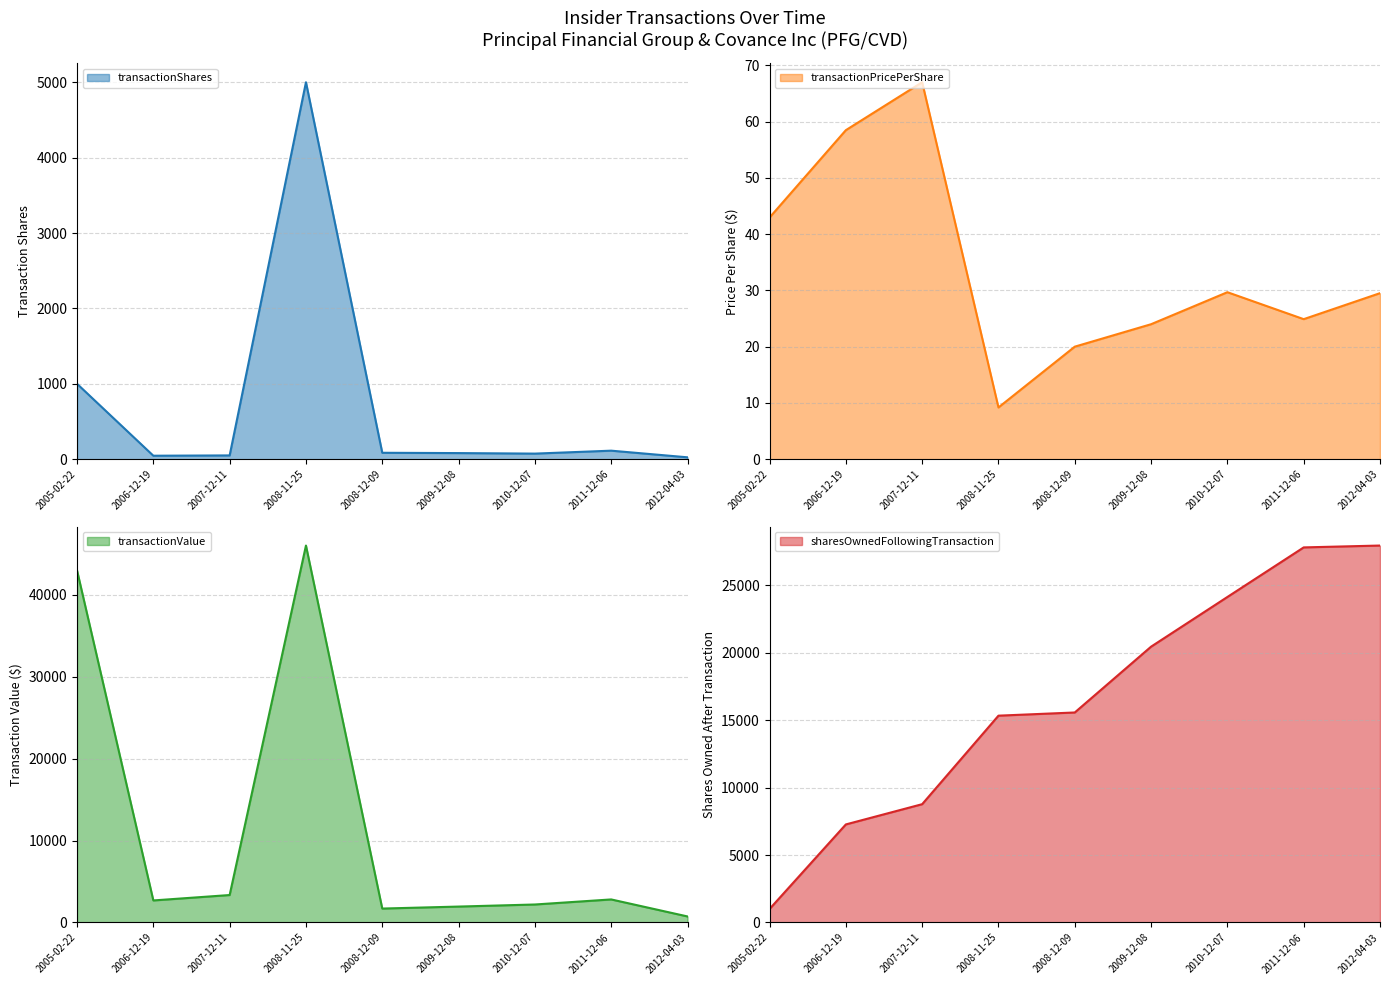

How many interior local peaks does the transactionShares series have?

2